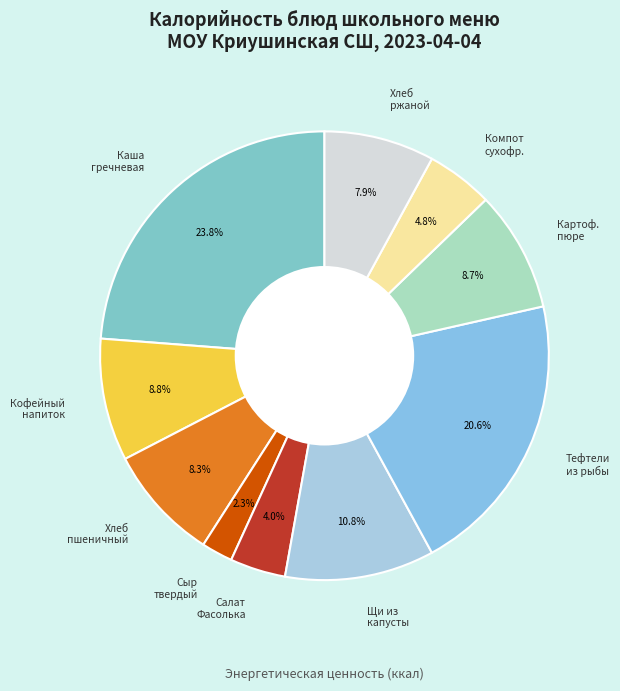

Which category has the smallest portion of the pie?

Сыр твердый